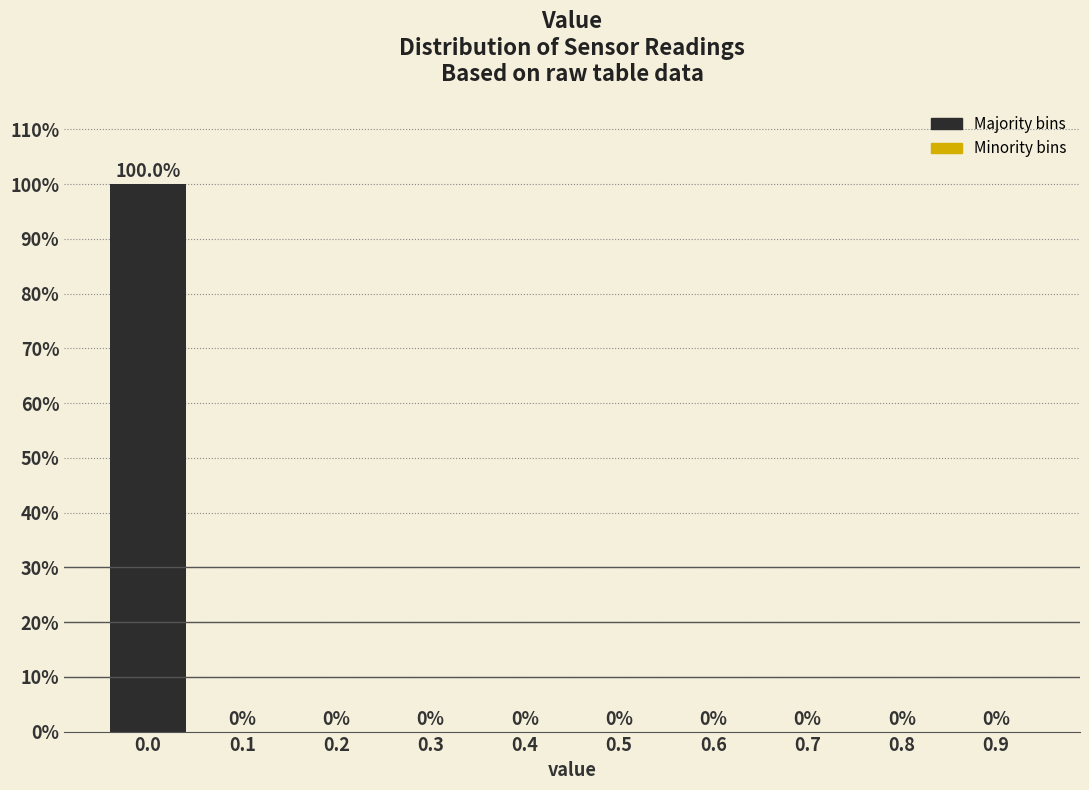

Reading left to right, what are all the values shown in this chart?

0.0=100	0.1=0	0.2=0	0.3=0	0.4=0	0.5=0	0.6=0	0.7=0	0.8=0	0.9=0